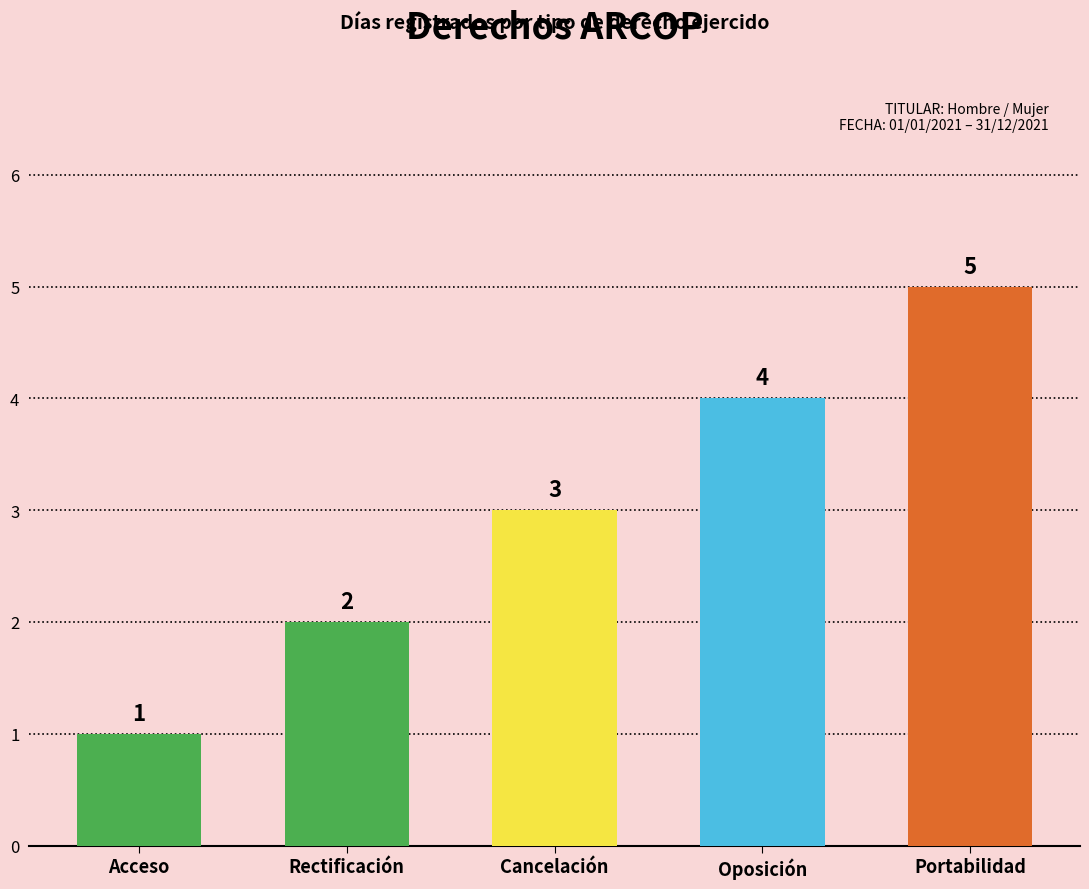

Reading left to right, what are all the values shown in this chart?

Acceso=1	Rectificación=2	Cancelación=3	Oposición=4	Portabilidad=5